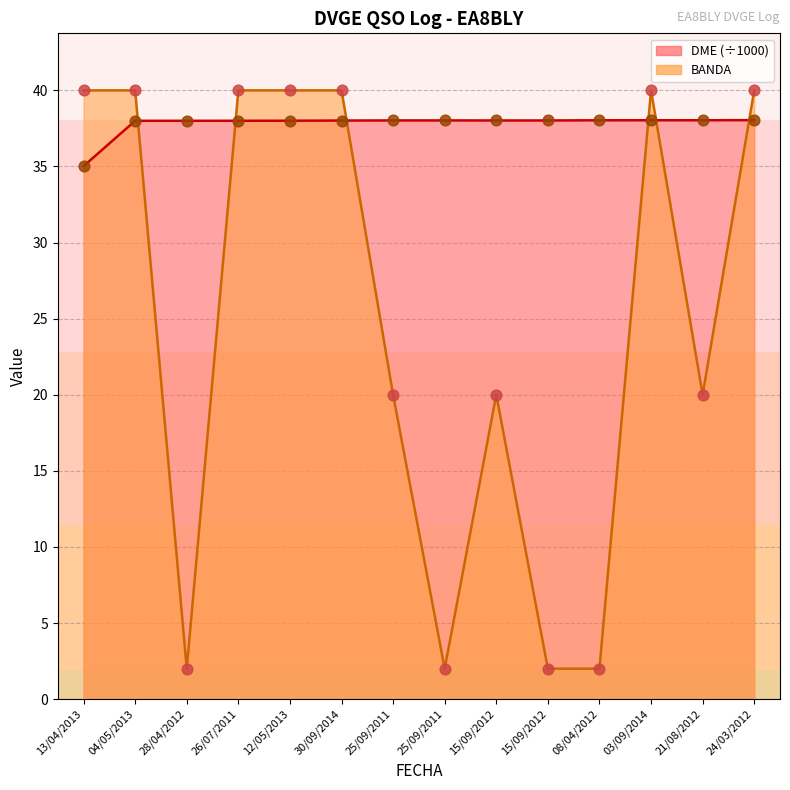

Which series has the widest spread of Y values?

BANDA